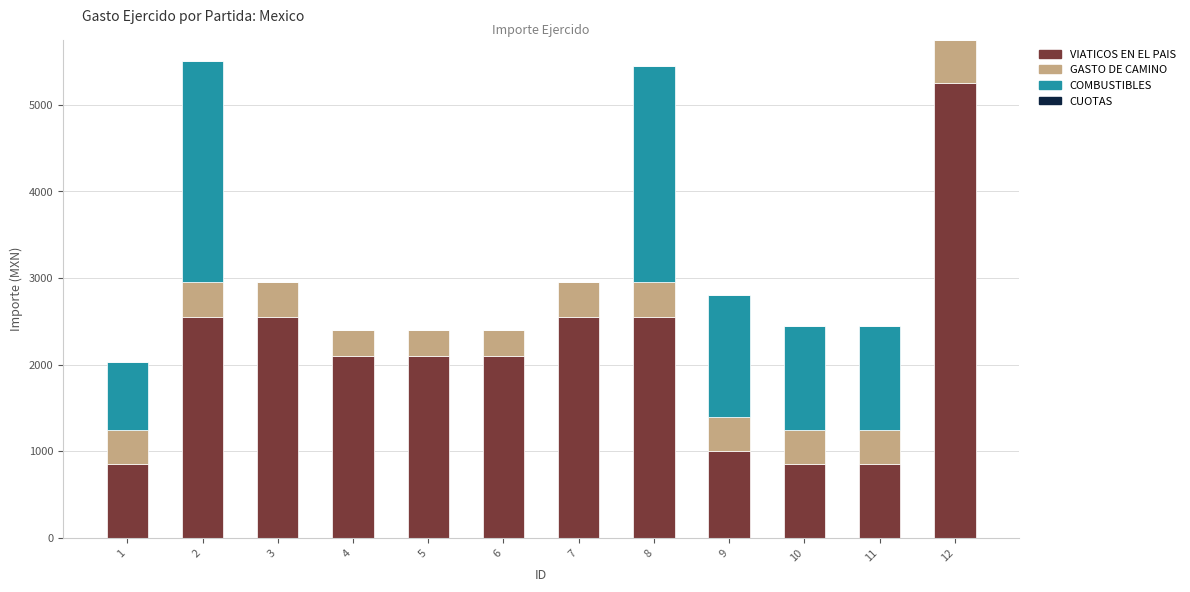

What is the maximum value for VIATICOS EN EL PAIS?

5250.0